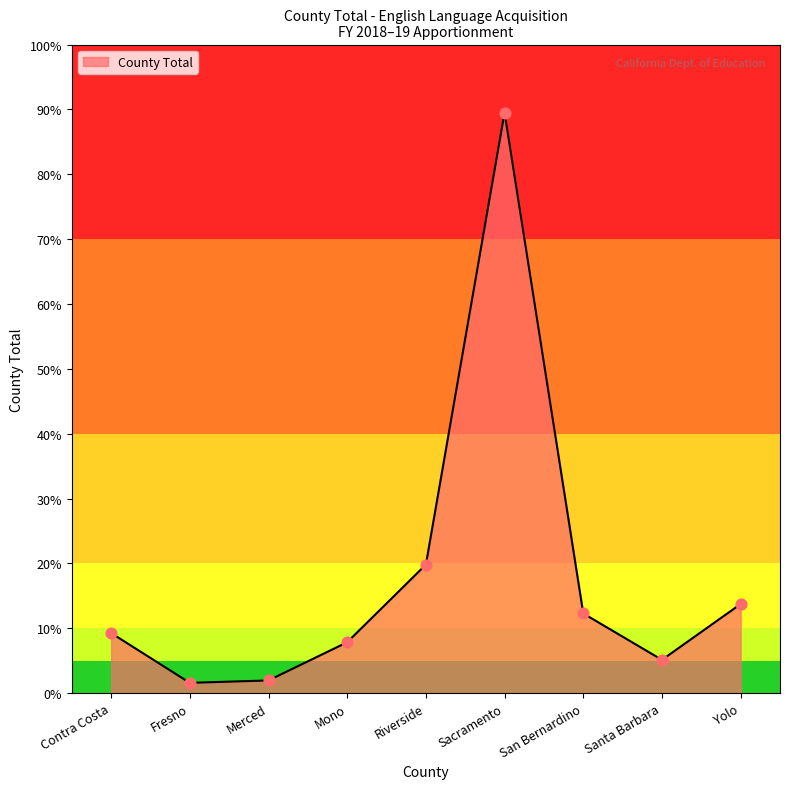

What is the ratio of the value at Riverside to the value at Sacramento?

0.2